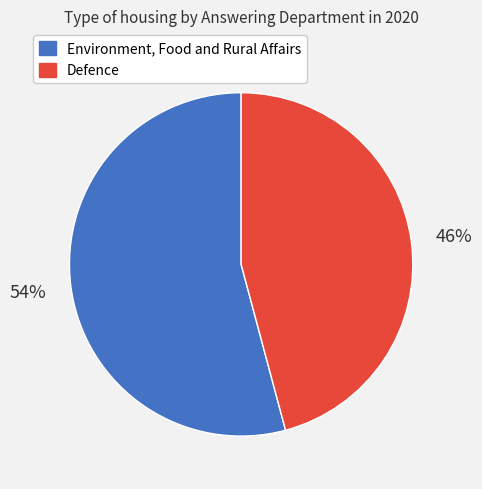

To the nearest percent, what portion does Environment, Food and Rural Affairs represent?

54%